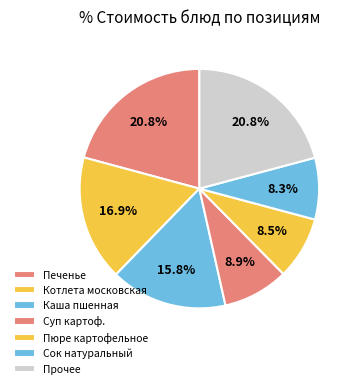

How many slices are in this pie chart?

7